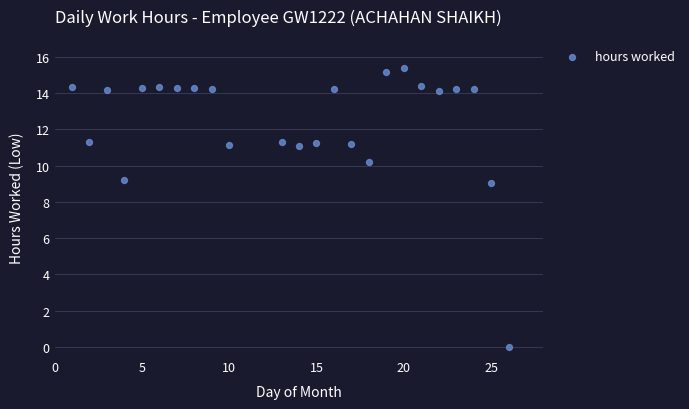

What is the range of X values (max minus min)?

25.0